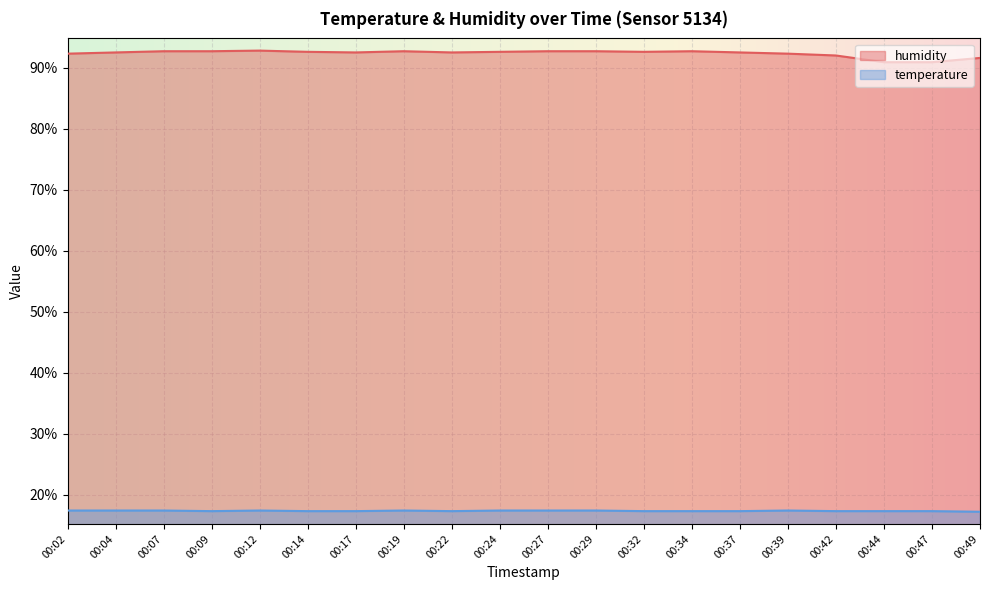

What is the value of the temperature point at the 10th from the left?

17.4